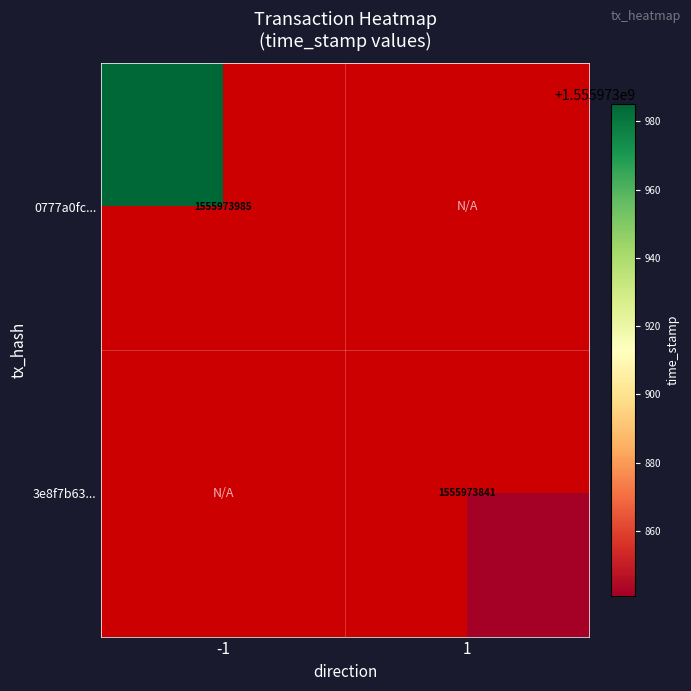

How many categories are shown in the chart?

2